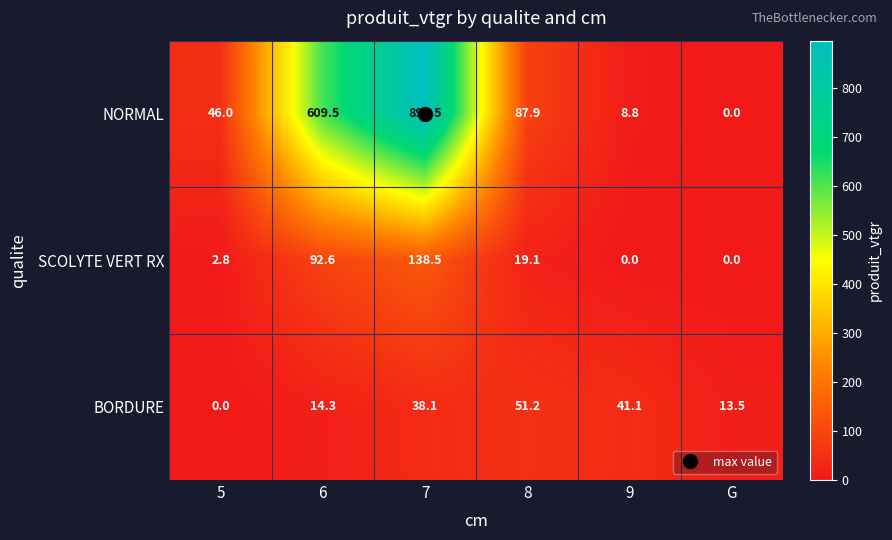

The BORDURE series shows 80.1 at 8. True or false?

False